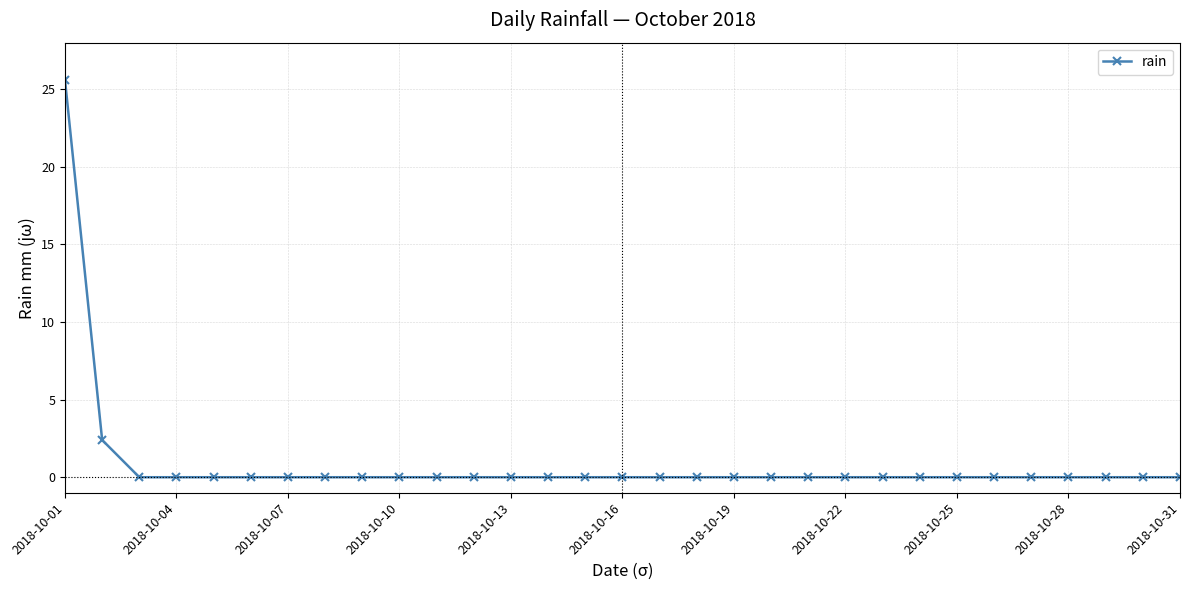

What is the maximum value shown in the chart?

25.6